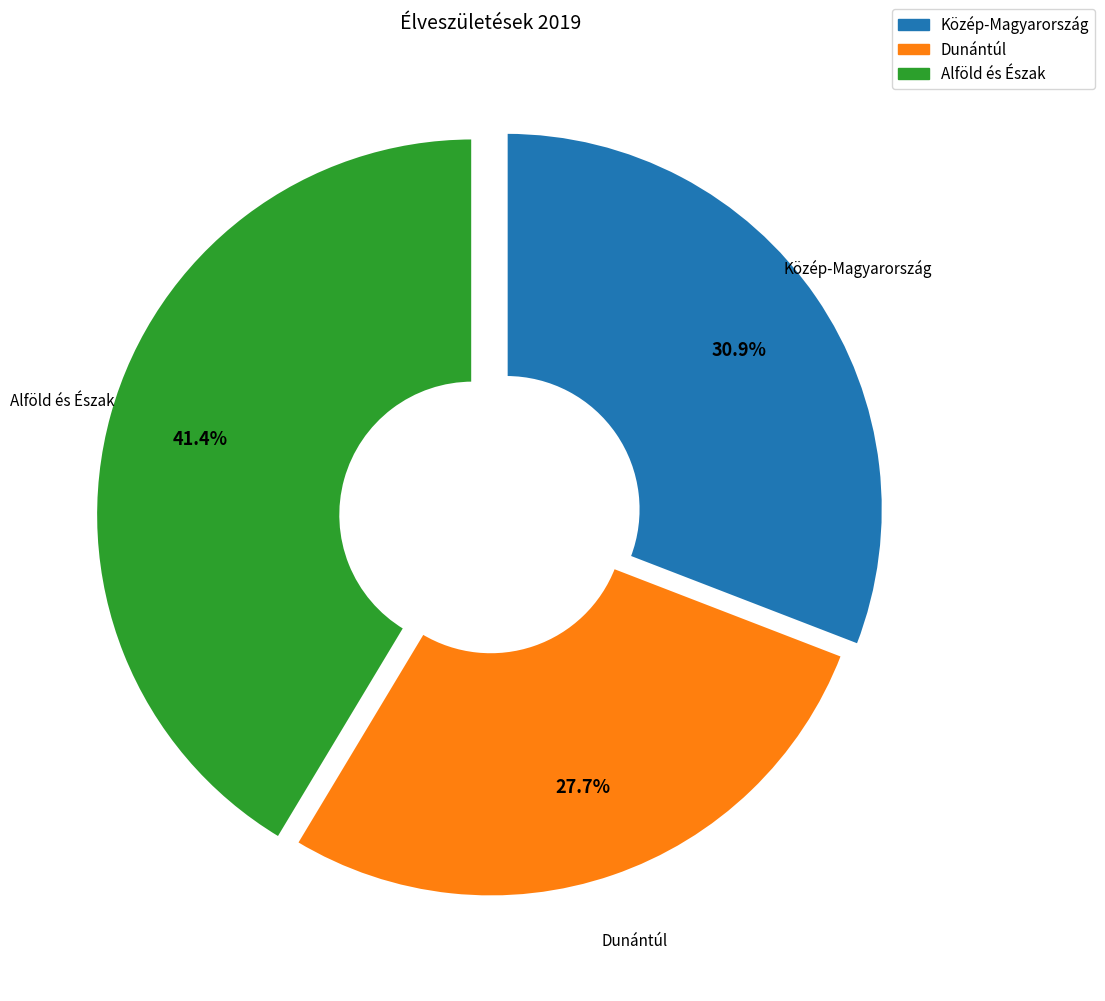

Does any single category account for the majority?

No